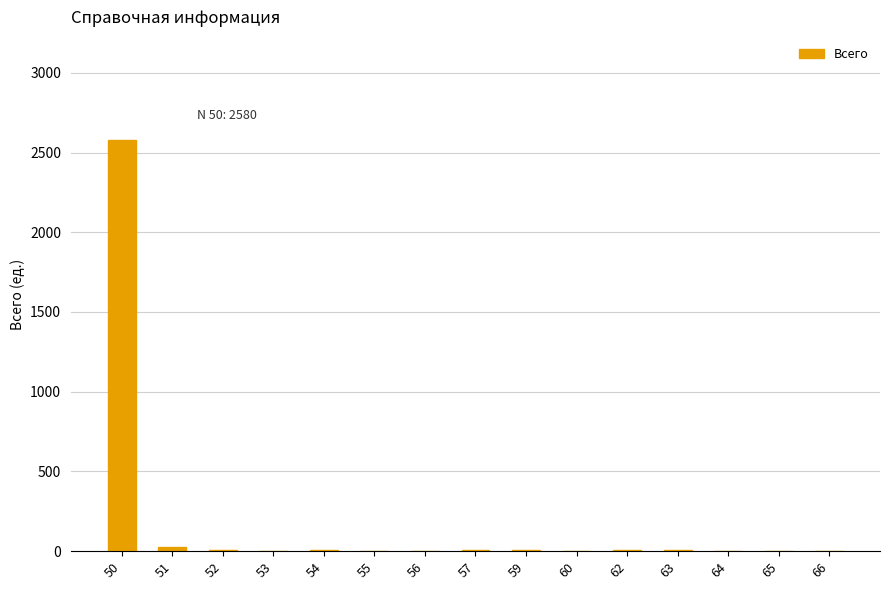

The value at 57 is 5. True or false?

True